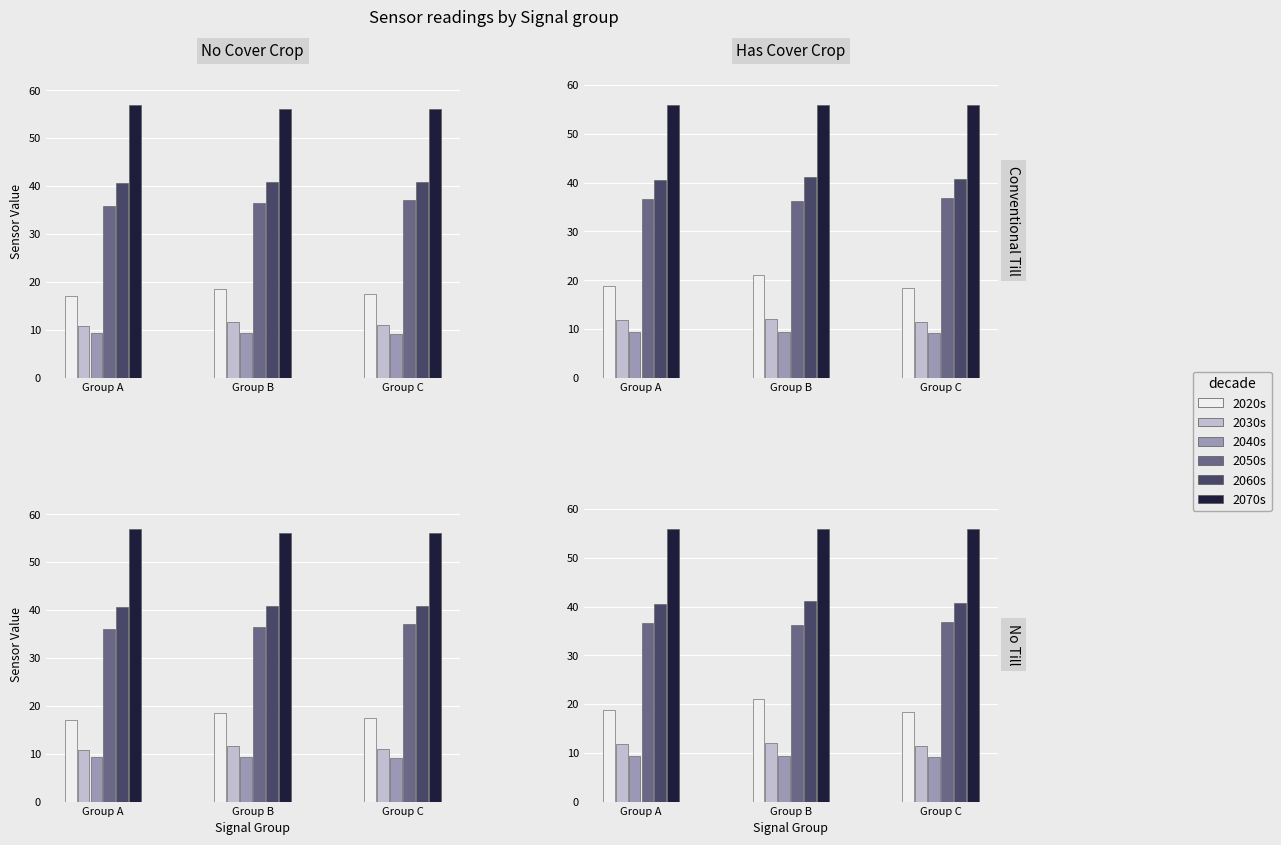

What is the value of the 2030s bar at the 3rd from the left?

11.4